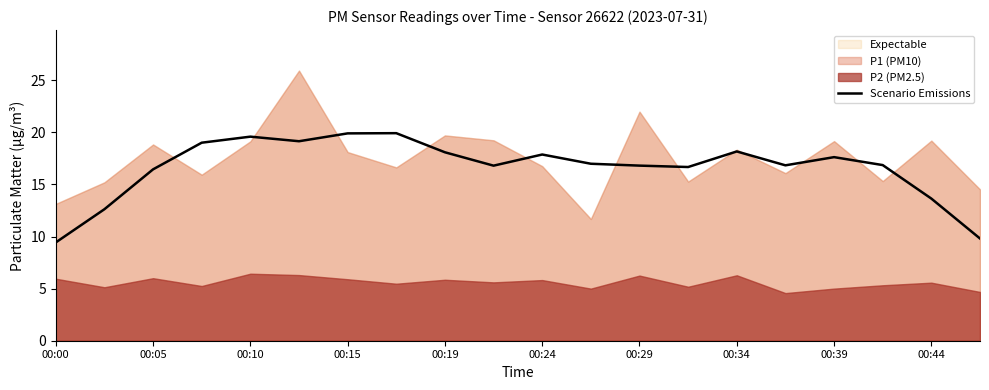

The value of Scenario Emissions at 00:15 is 13.3. True or false?

False